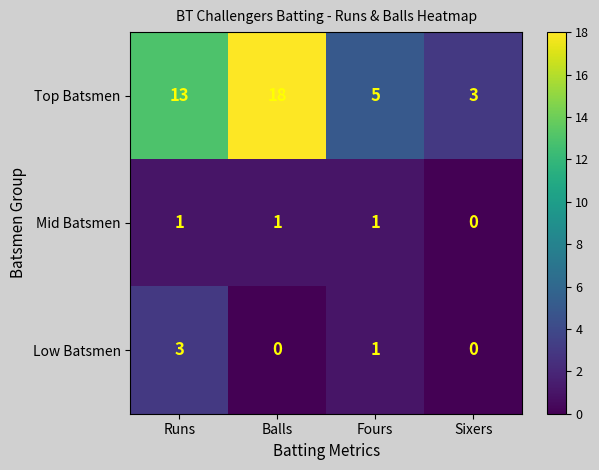

The value of Top Batsmen at Fours is 2. True or false?

False